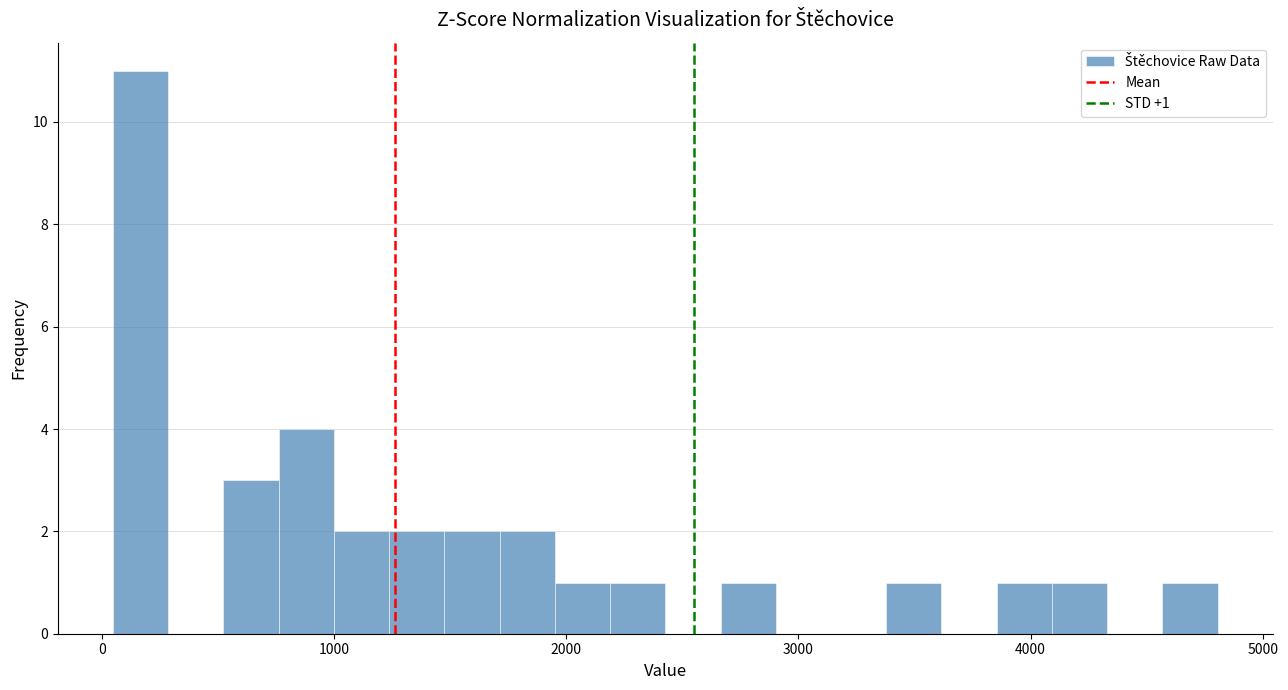

Around what value on the x-axis is the tallest bar? Give the approximate position of its centre, as read against the axis.

200